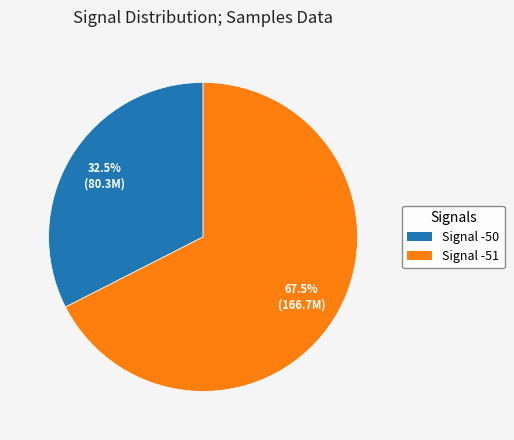

Is there a majority slice in this chart?

Yes